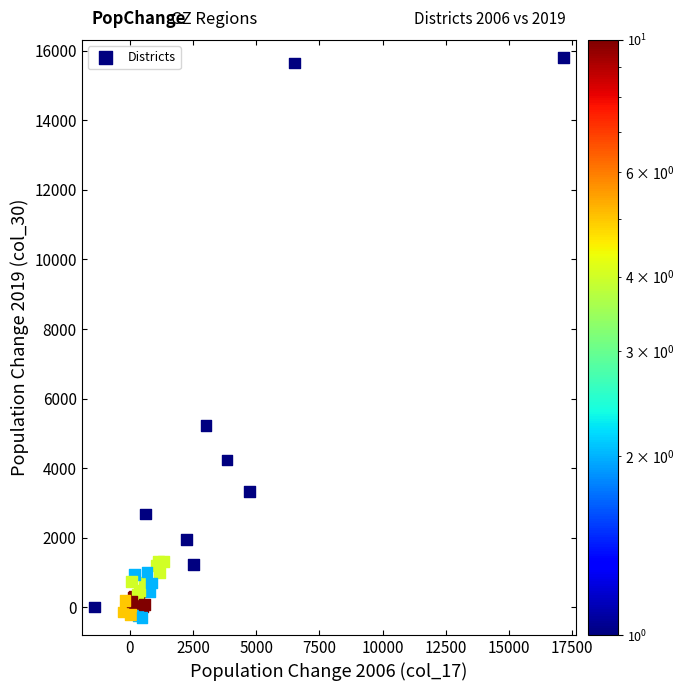

What Y value in the scatter plot is closest to 7760?

5227